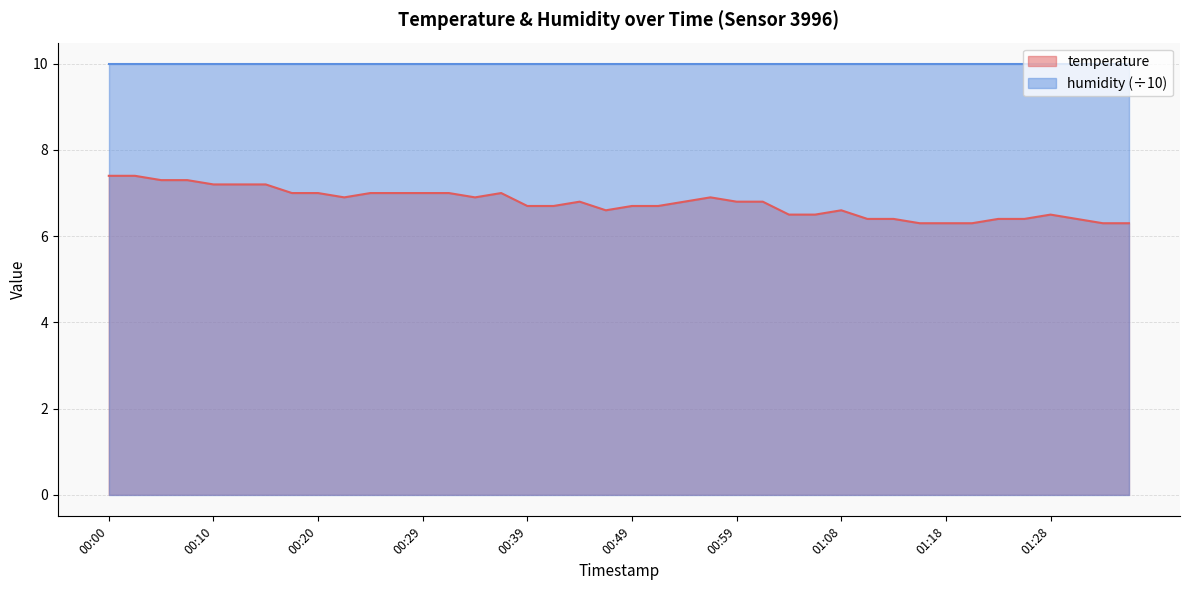

Between 00:05 and 00:10, which is larger?

00:05